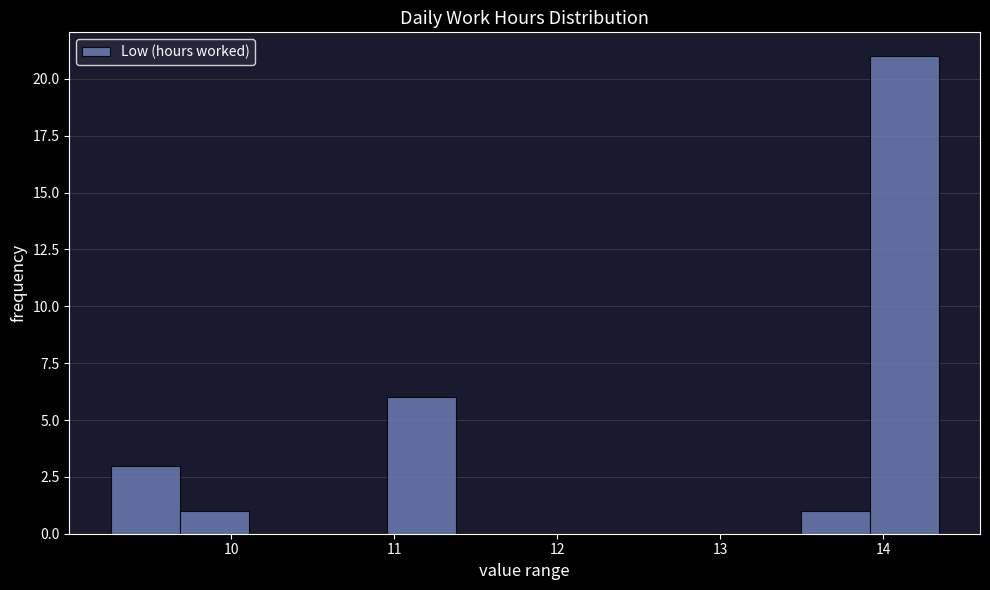

Reading left to right, transcribe this chart: for each bar, give the range it covers on the x-axis and its height. Neither the bar edges nor the heights are printed on the chart, so give them approximately, as read against the axes.

9.3 to 9.7: 3
9.7 to 10.1: 1
10.1 to 10.5: 0
10.5 to 11.0: 0
11.0 to 11.4: 6
11.4 to 11.8: 0
11.8 to 12.2: 0
12.2 to 12.6: 0
12.6 to 13.1: 0
13.1 to 13.5: 0
13.5 to 13.9: 1
13.9 to 14.3: 21